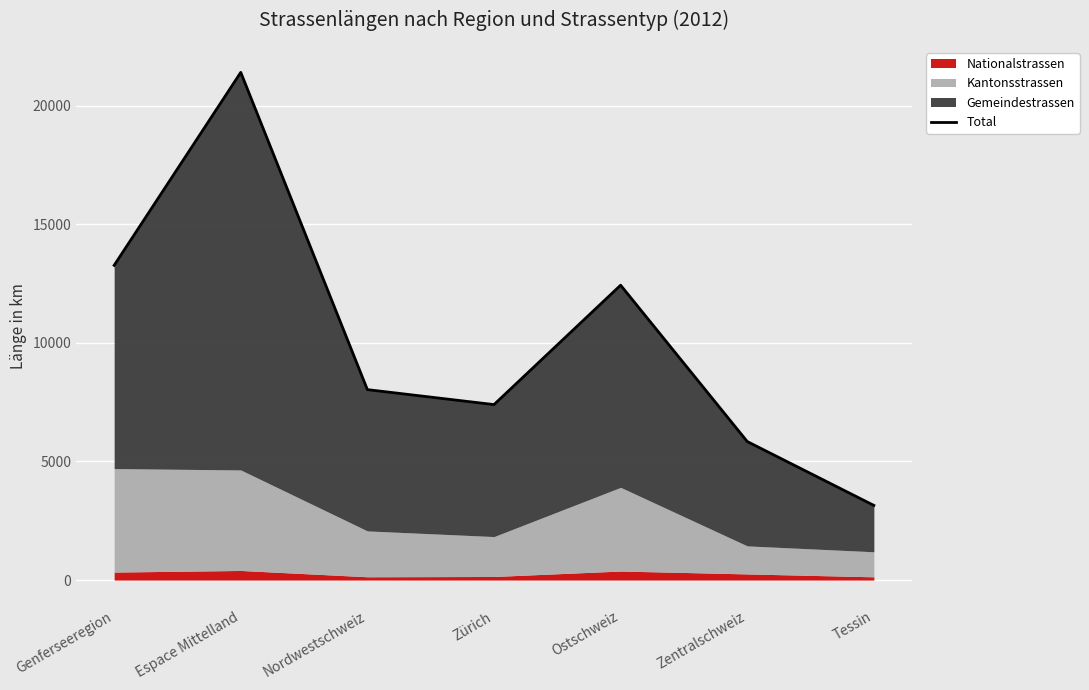

What is the maximum value shown in the chart?

21402.0